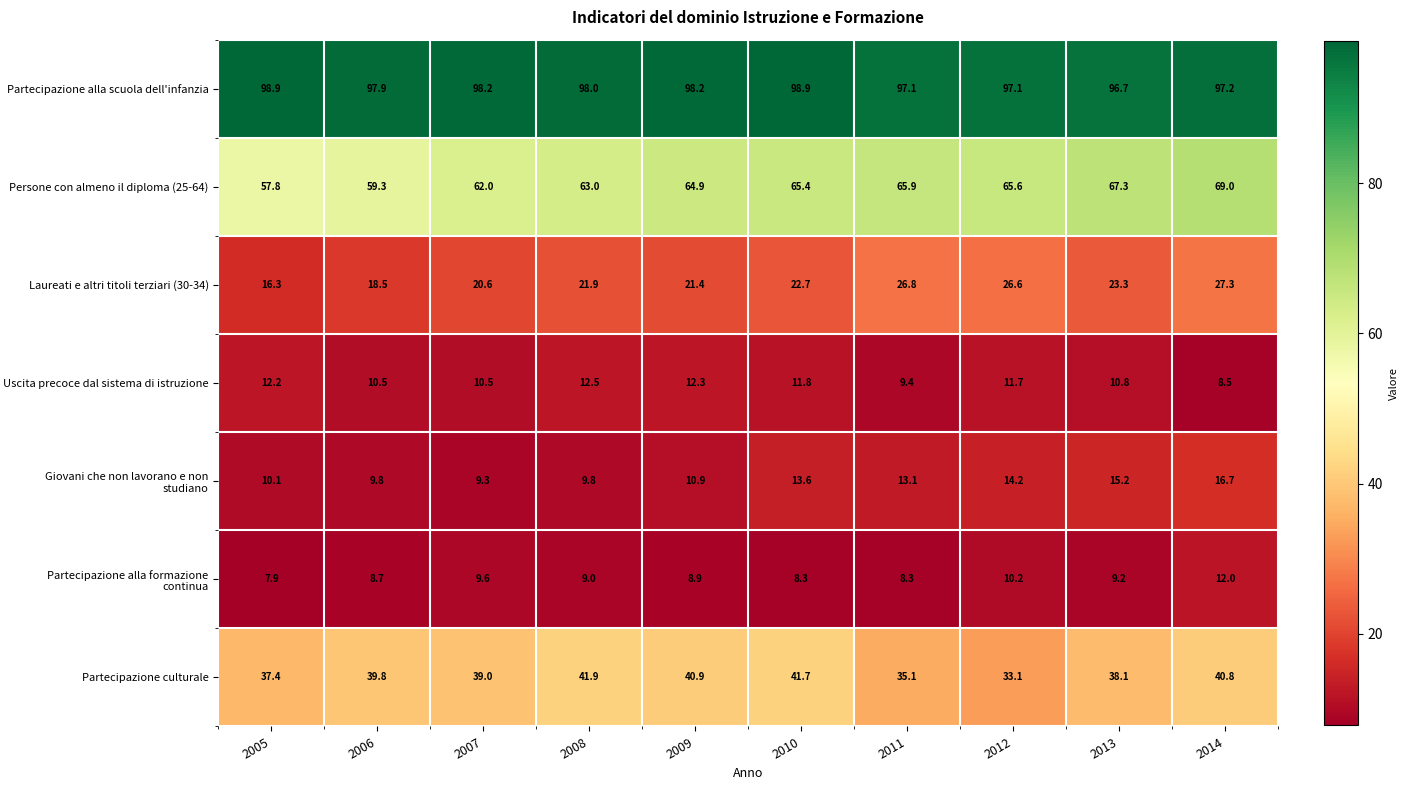

Which label corresponds to the smallest value in the chart?

2005